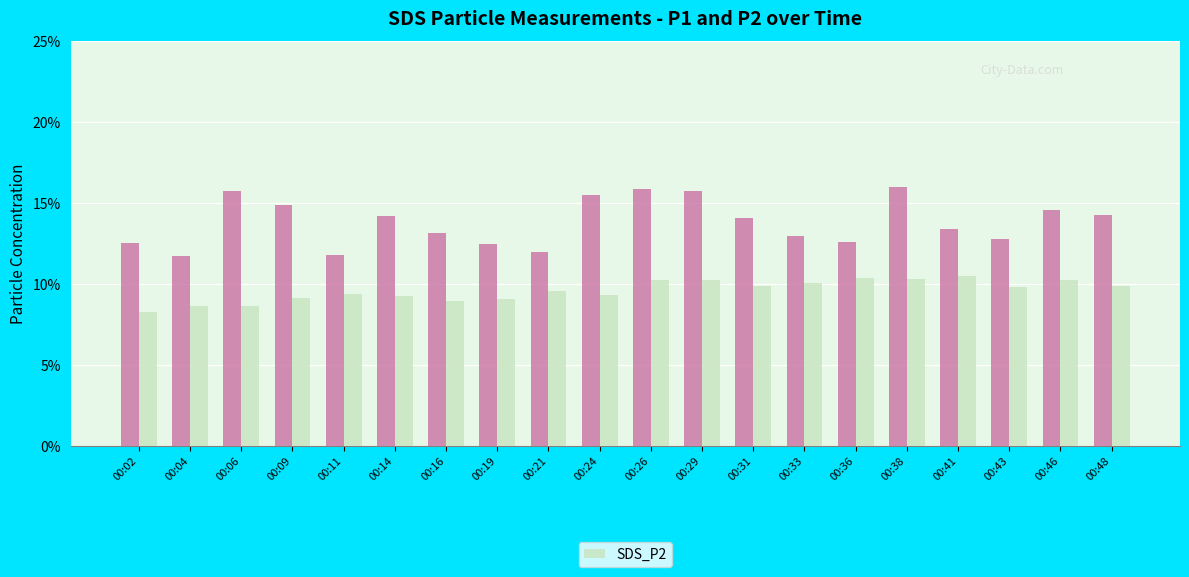

What is the smallest value displayed?

8.3